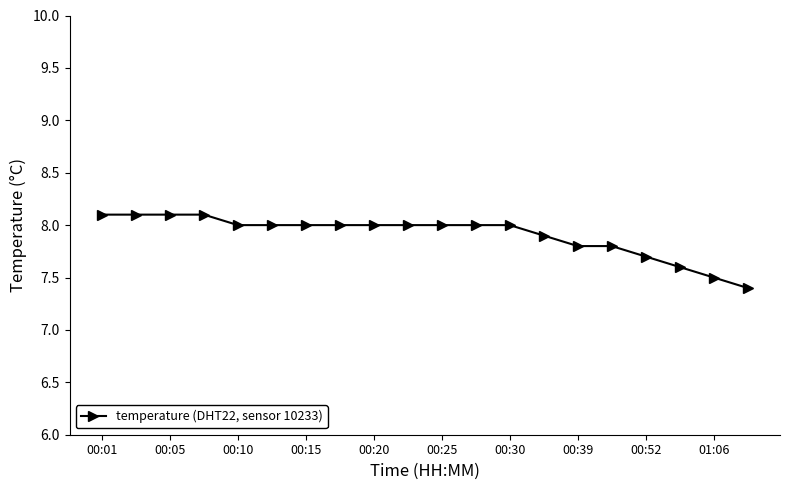

What is the value of the 5th point from the left?

8.0